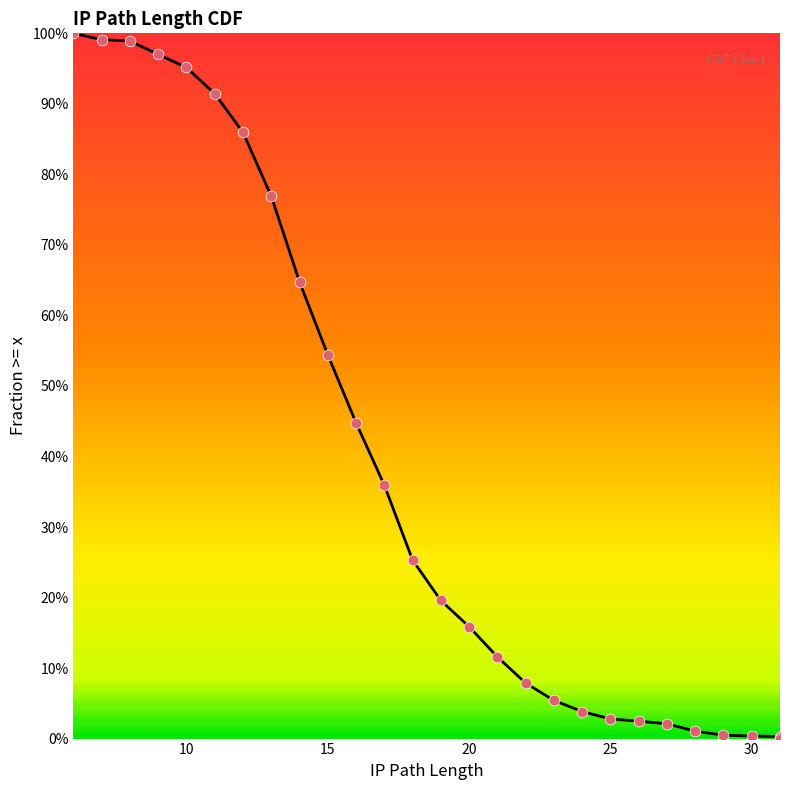

Between 20 and 30, which is larger?

20